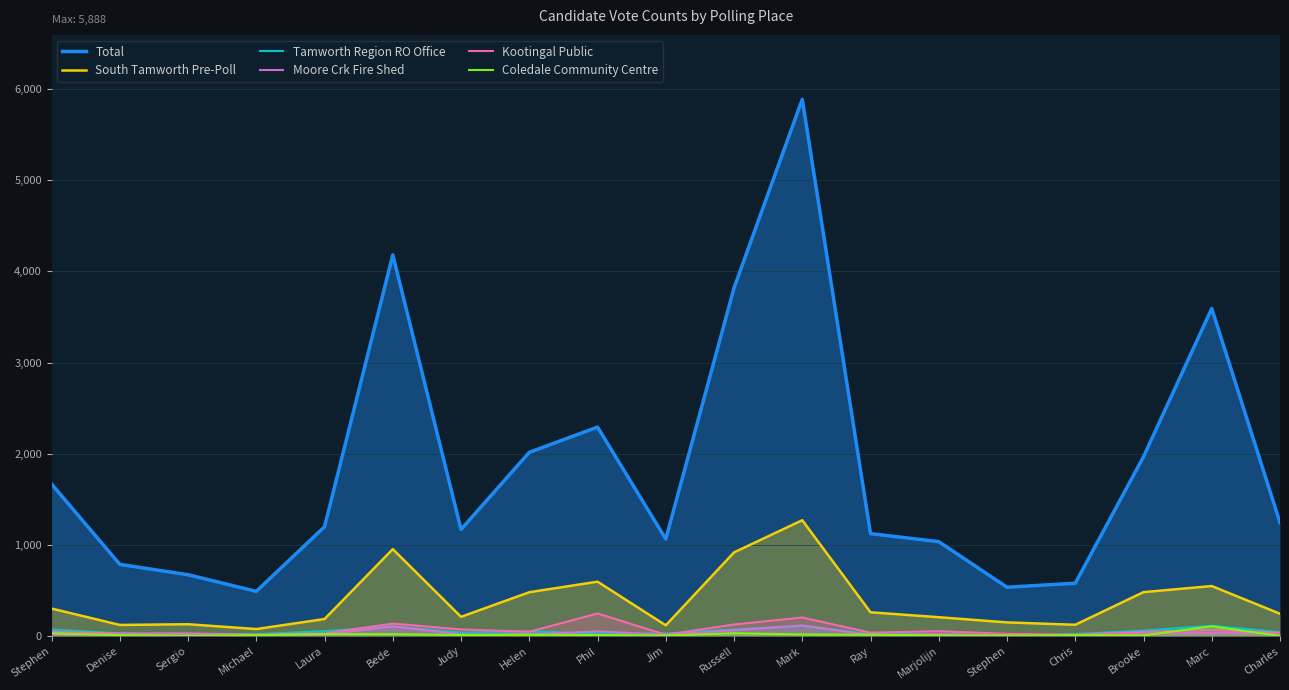

True or false: Moore Crk Fire Shed has a value of 18 at Charles.

False